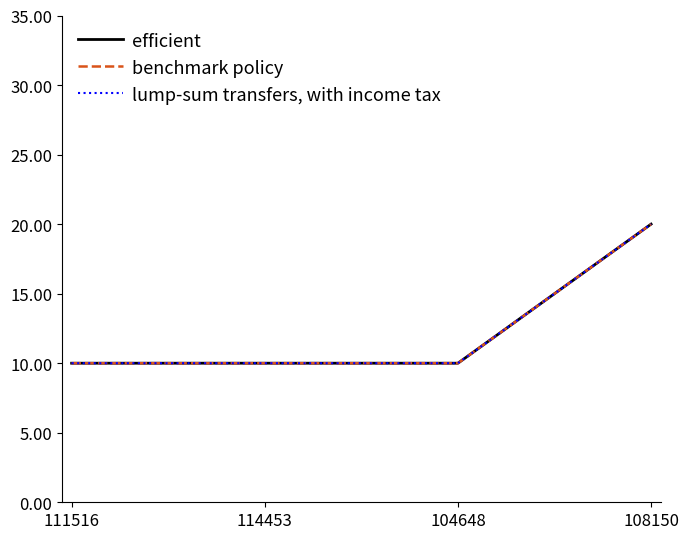

What is the sum of all efficient values?

50